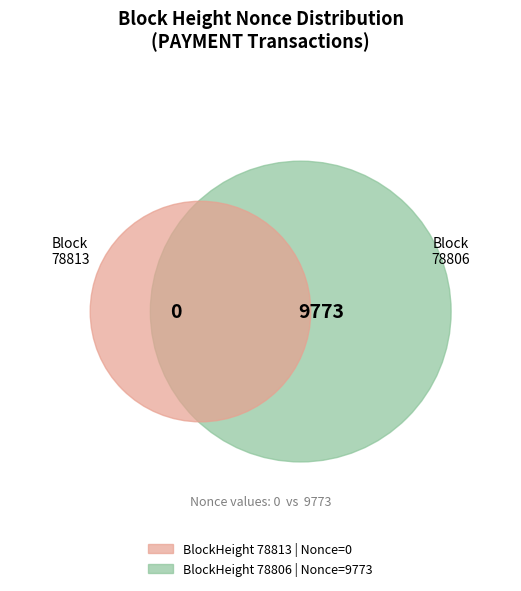

Which has a higher value, 78813 or 78806?

78806